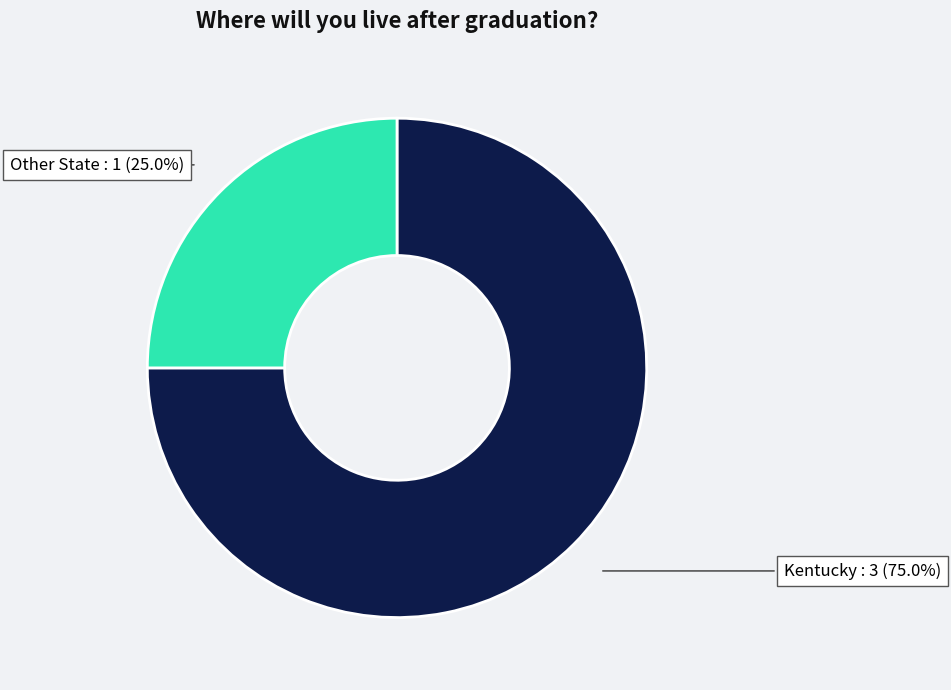

Is there any slice that represents more than half of the pie?

Yes